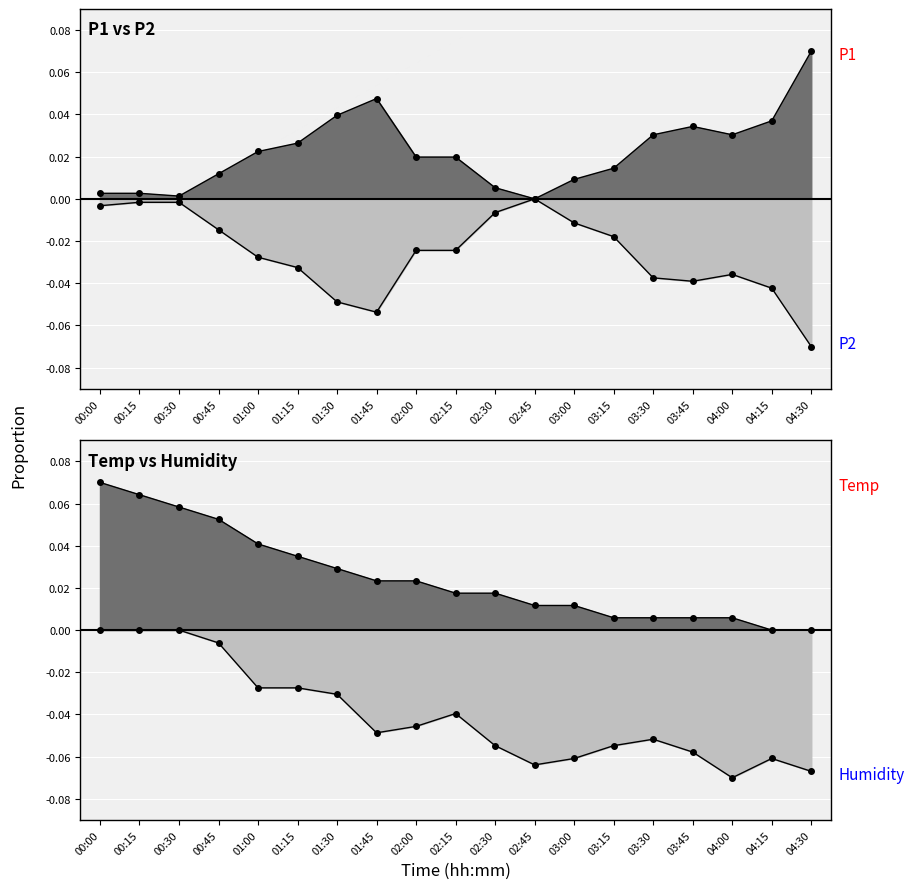

In P2 line, how many points are lower than both neighbors (excluding endpoints)?

2